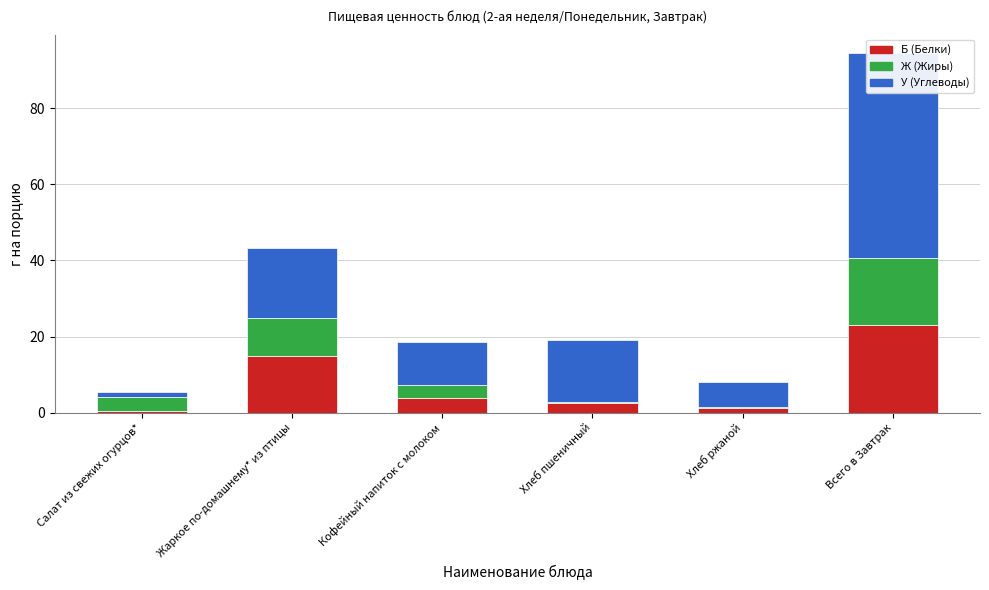

At which label does У (Углеводы) reach its minimum?

Салат из свежих огурцов*